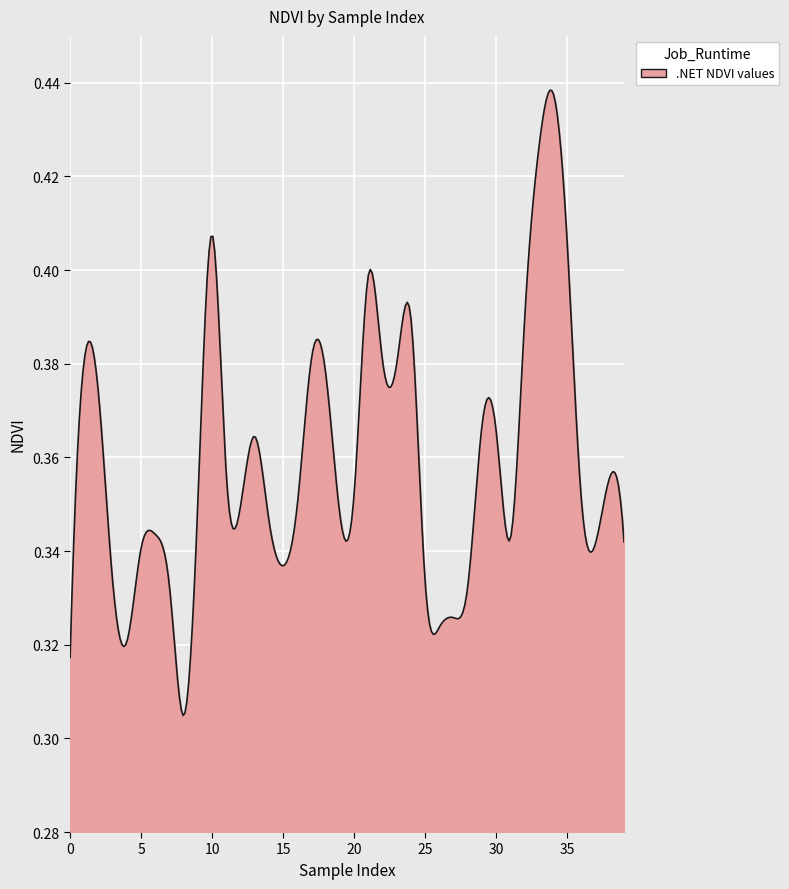

Reading left to right, transcribe all the data shown in this chart.

0.3	0.4	0.4	0.3	0.3	0.3	0.3	0.3	0.3	0.4	0.4	0.4	0.3	0.4	0.3	0.3	0.3	0.4	0.4	0.3	0.4	0.4	0.4	0.4	0.4	0.3	0.3	0.3	0.3	0.4	0.4	0.3	0.4	0.4	0.4	0.4	0.4	0.3	0.4	0.3